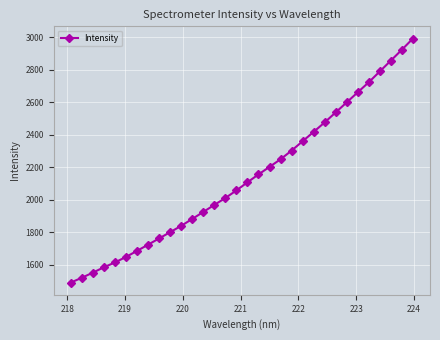

Count the number of values greater than 2107.

16